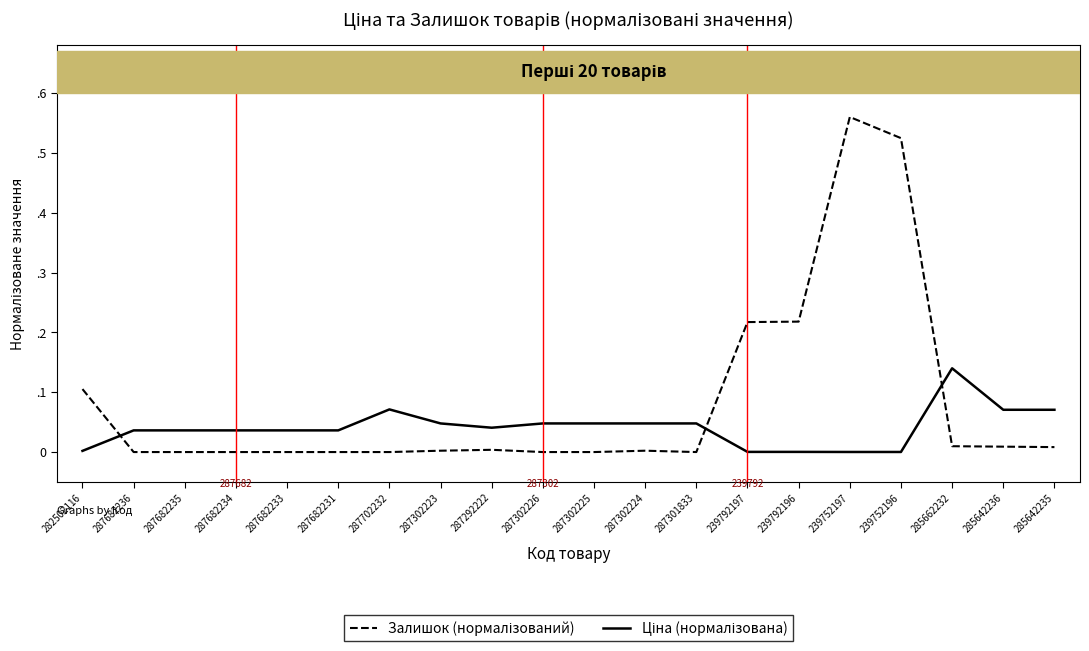

What is the average value of the Залишок (нормалізований) series?

0.1